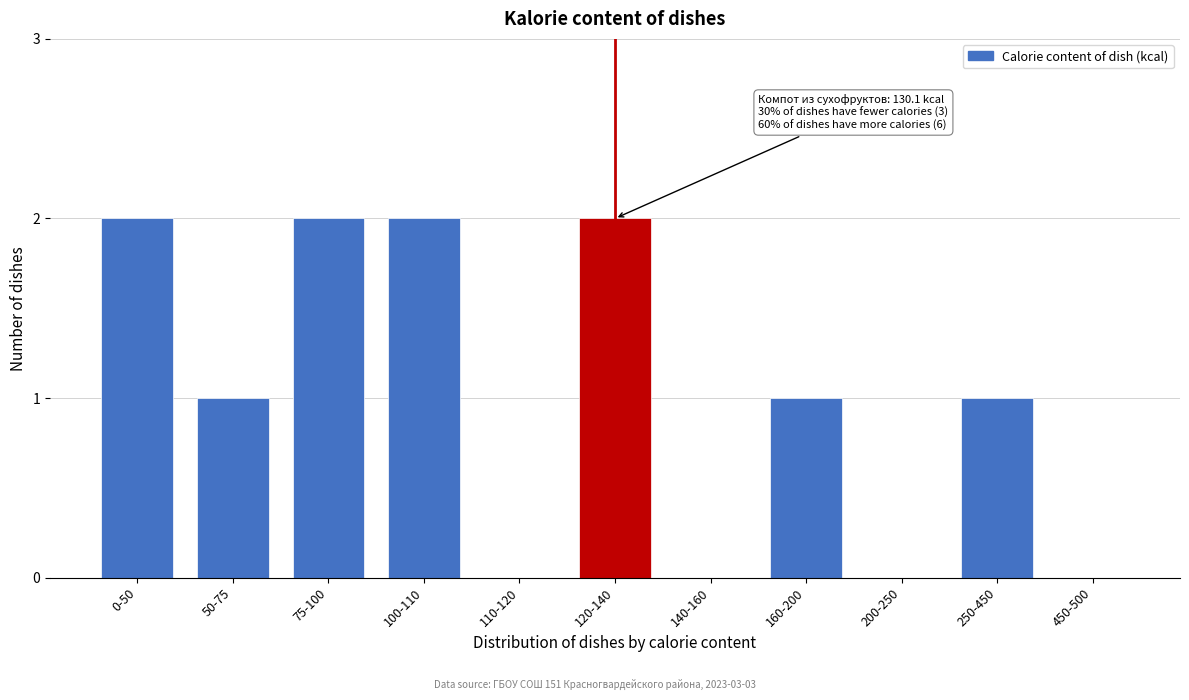

Reading right to left, list all the values displayed in this chart.

450-500=0	250-450=1	200-250=0	160-200=1	140-160=0	120-140=2	110-120=0	100-110=2	75-100=2	50-75=1	0-50=2